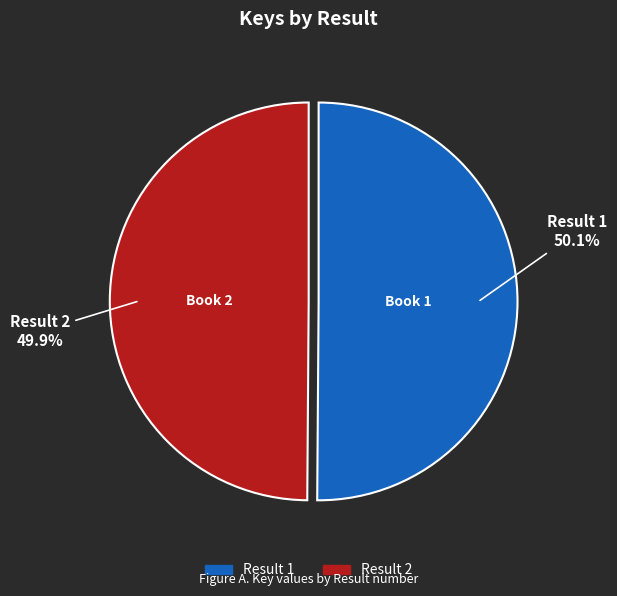

Does any single category account for the majority?

Yes